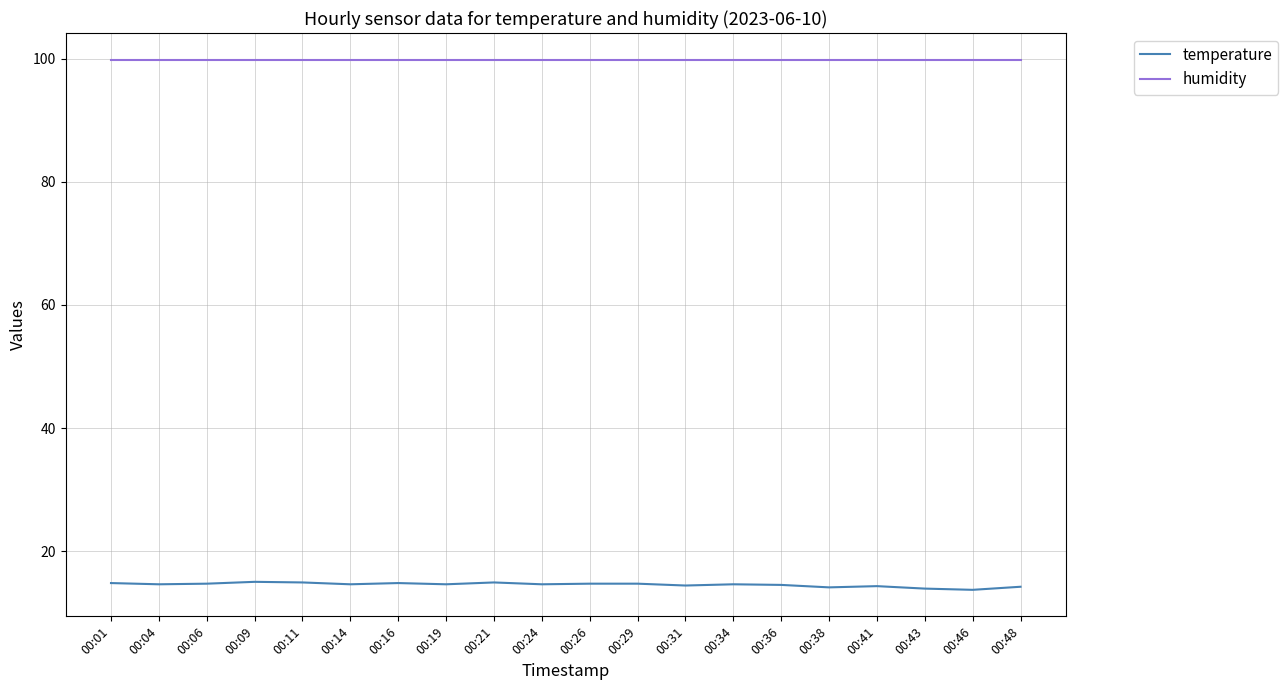

What is the sum of the humidity values at 00:46 and 00:34?

199.8